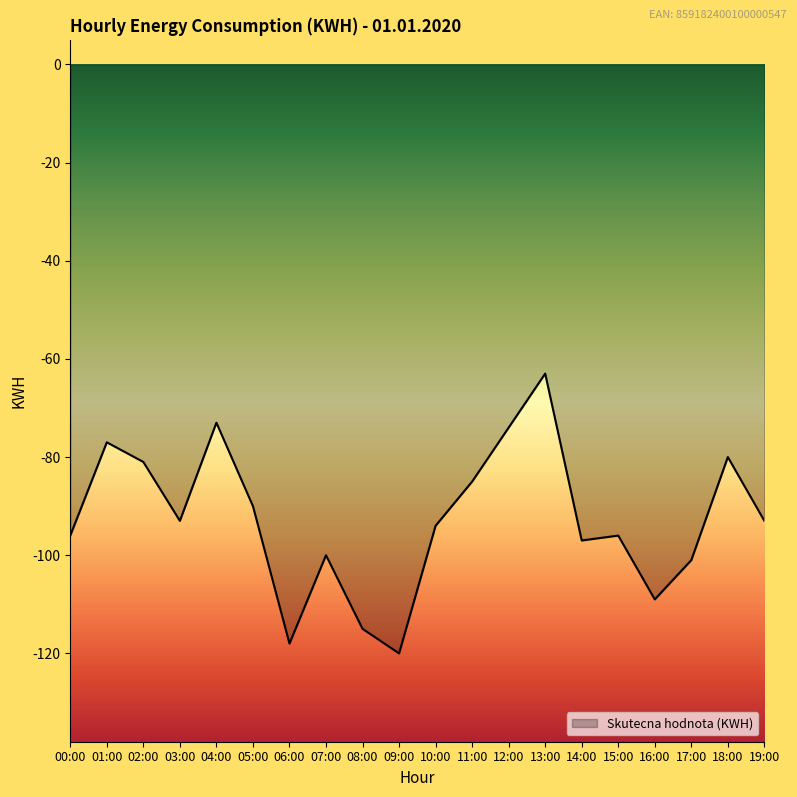

The value at 17:00 is -101. True or false?

True